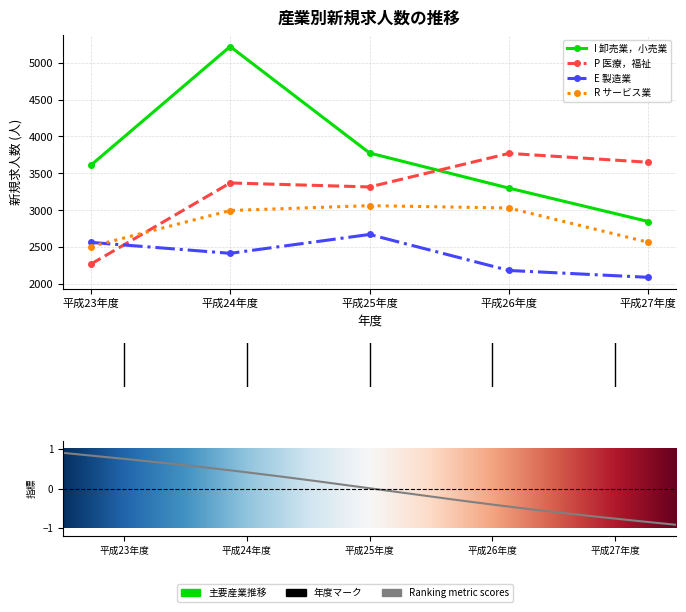

Reading left to right, extract all data points from this chart.

I 卸売業，小売業: 3610	5217	3776	3301	2849
P 医療，福祉: 2272	3371	3317	3771	3651
E 製造業: 2567	2419	2674	2187	2094
R サービス業: 2510	2998	3064	3032	2568